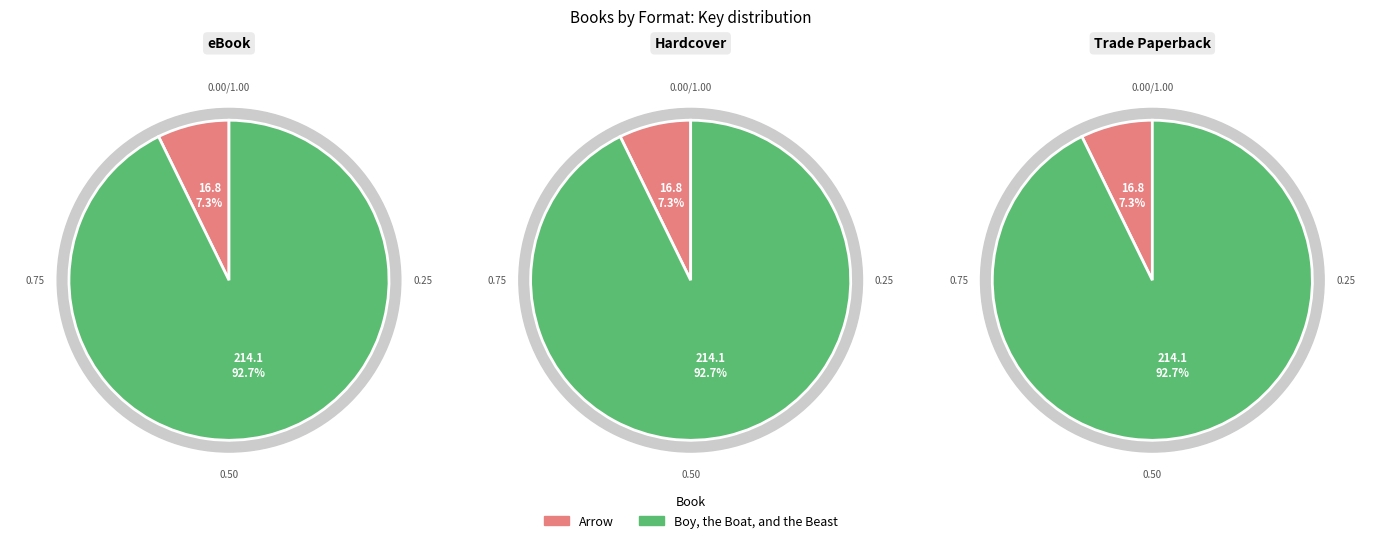

What percentage is the Arrow (9781534465992) slice, to the nearest percent?

7%